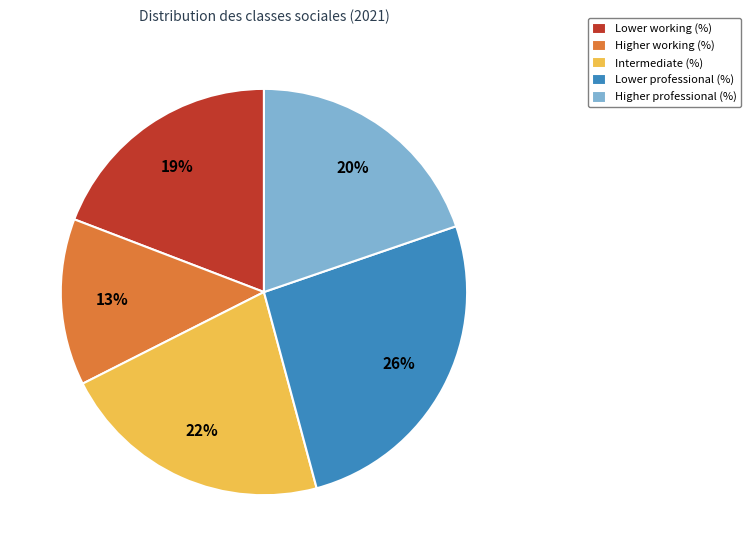

True or false: Higher working (%) accounts for 13% of the total.

True